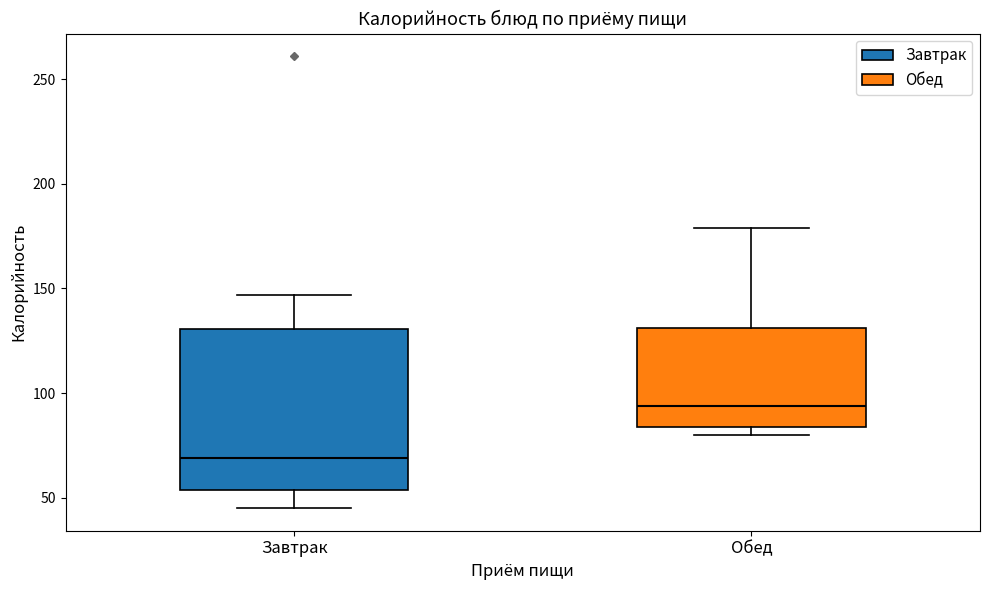

Which box has the lowest median line?

Завтрак